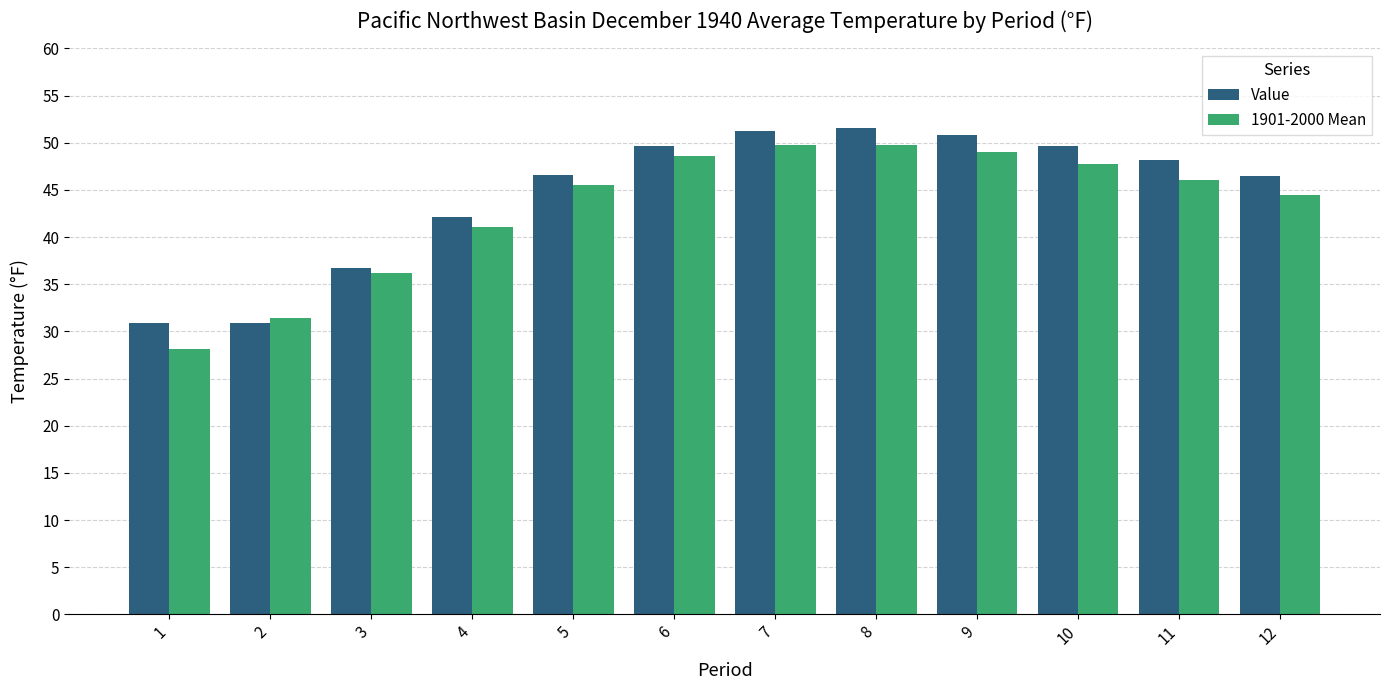

What is the total value across all series at 3?

72.9